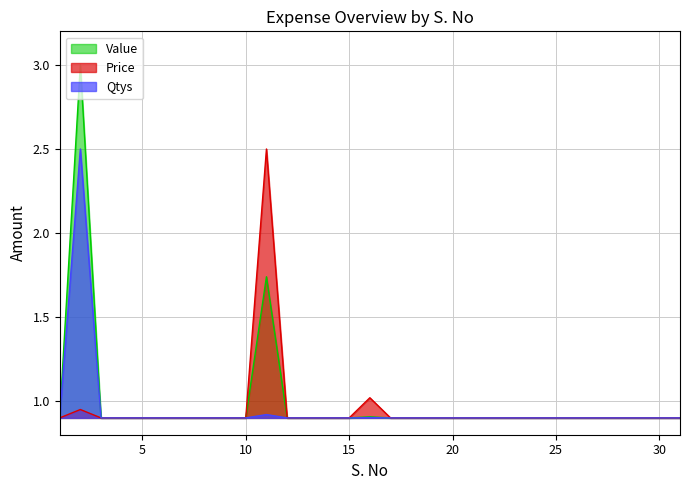

Which category has the lowest value in the Price series?

1